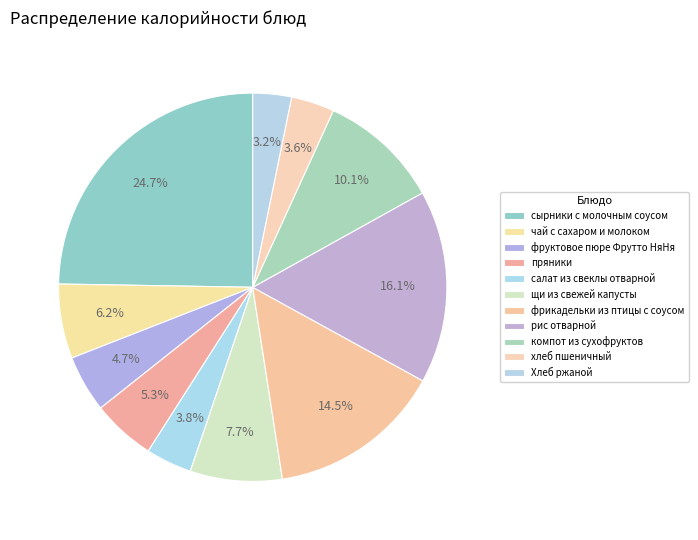

Which category has the biggest portion of the pie?

сырники с молочным соусом